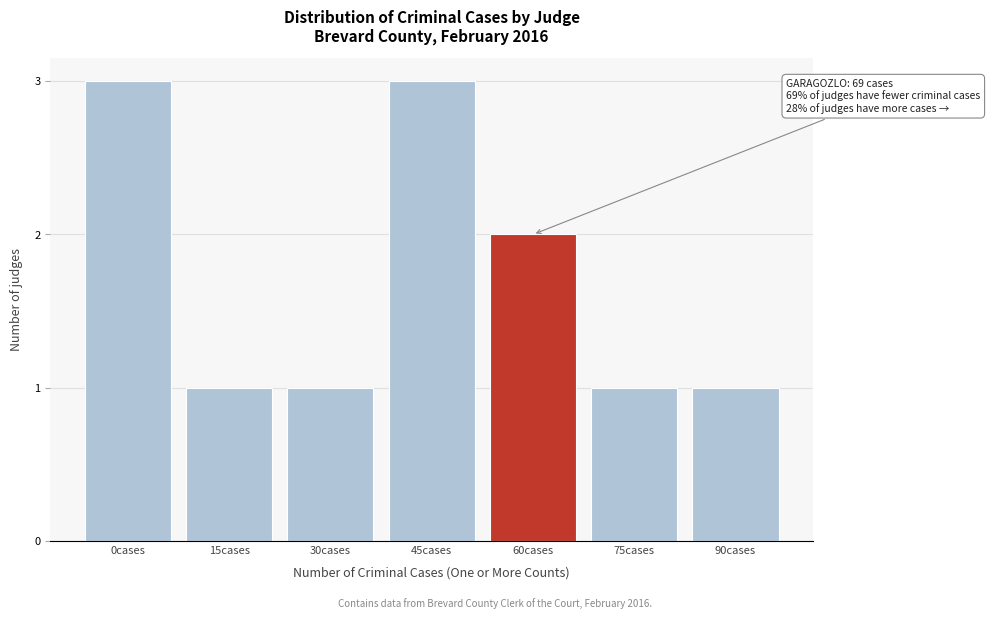

Reading left to right, what are all the values shown in this chart?

0cases=3	15cases=1	30cases=1	45cases=3	60cases=2	75cases=1	90cases=1